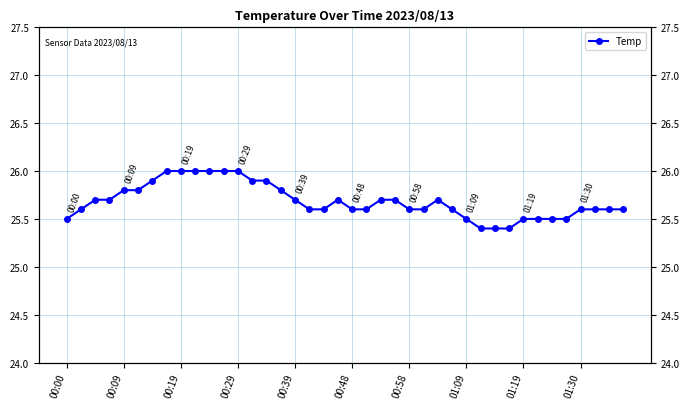

What is the average value?

25.7